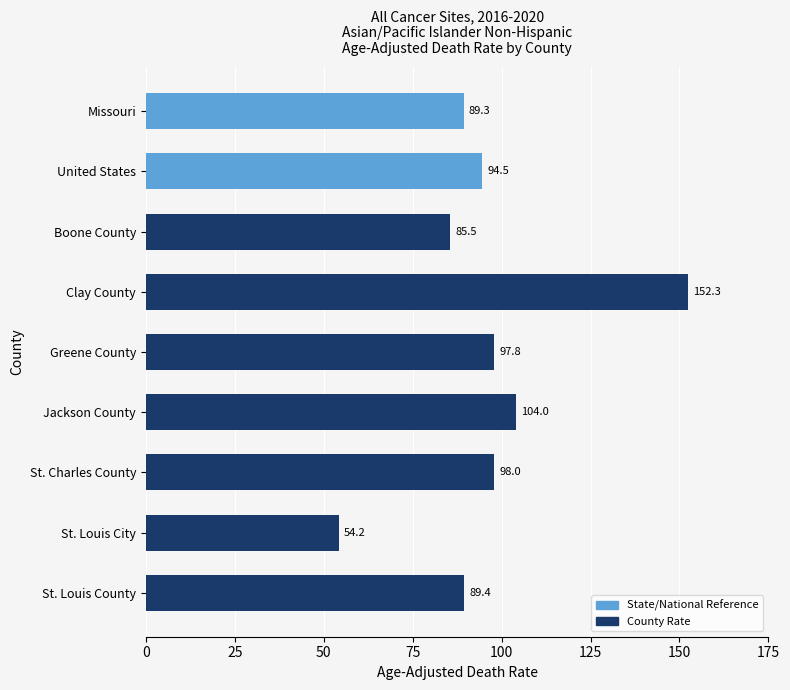

List the labels in order of value, smallest first.

St. Louis City, Boone County, Missouri, St. Louis County, United States, Greene County, St. Charles County, Jackson County, Clay County